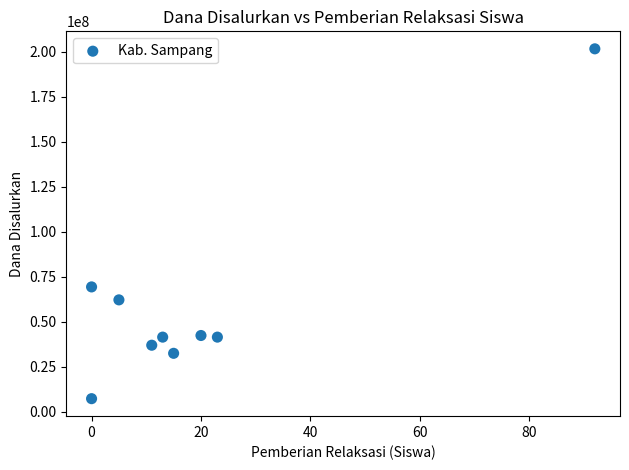

What is the range of Y values (max minus min)?

194400000